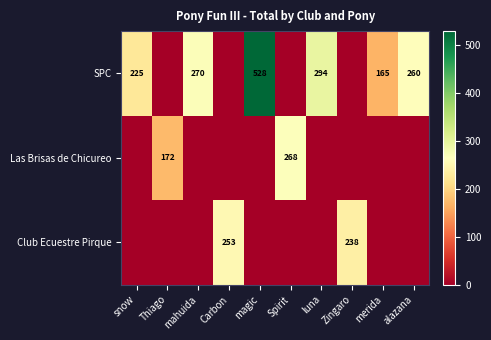

The Las Brisas de Chicureo series shows 294 at Thiago. True or false?

False